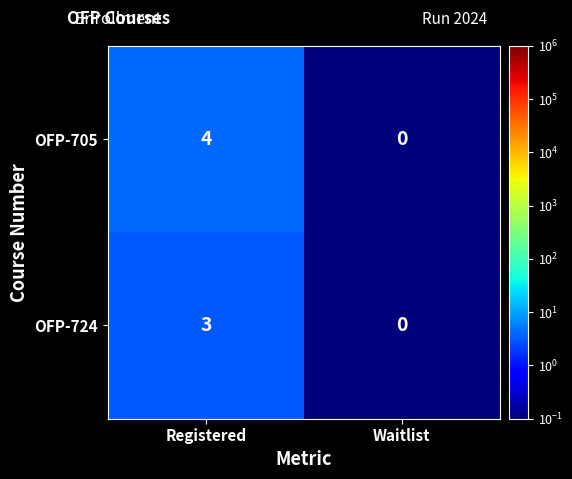

Reading right to left, transcribe all the data shown in this chart.

OFP-705: 0	4
OFP-724: 0	3